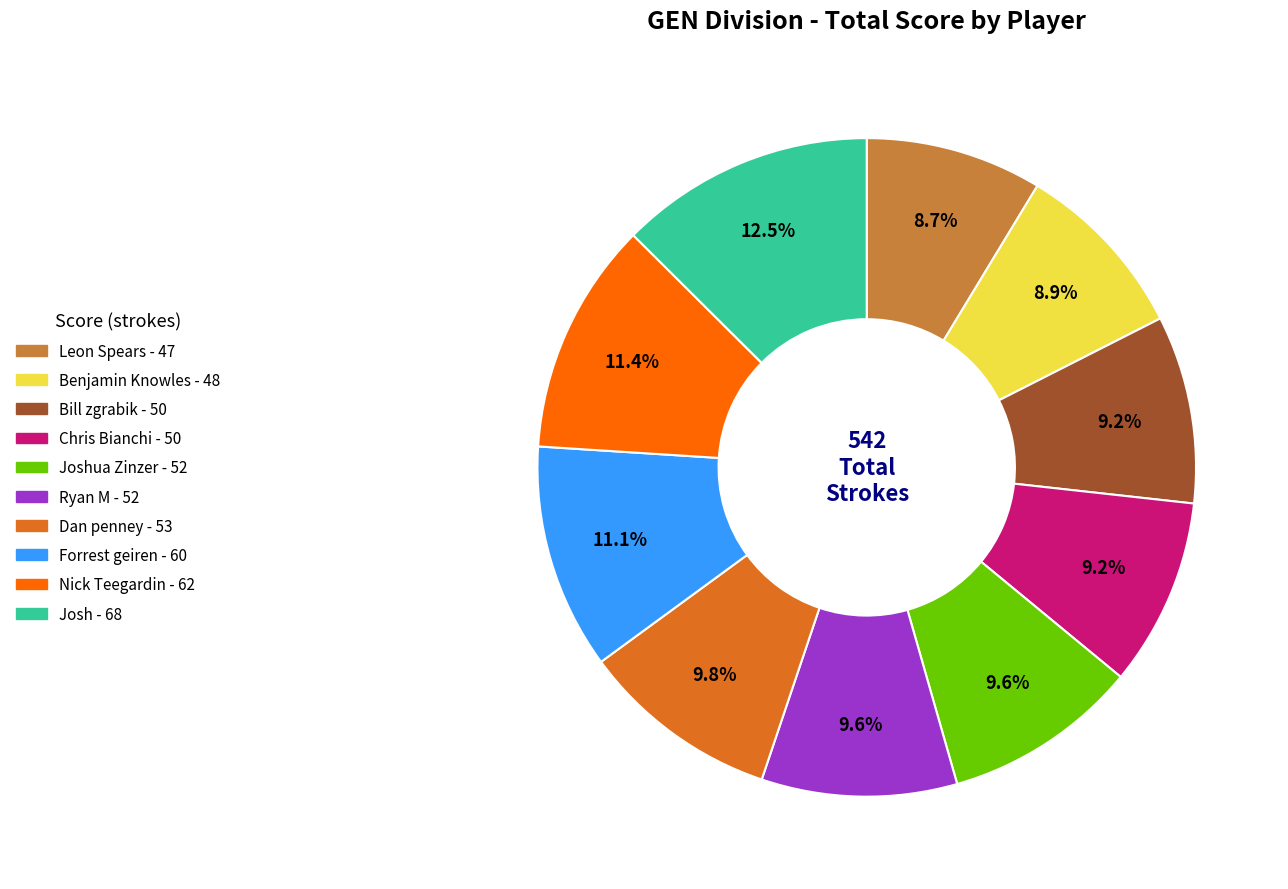

Count the number of slices in the pie.

10